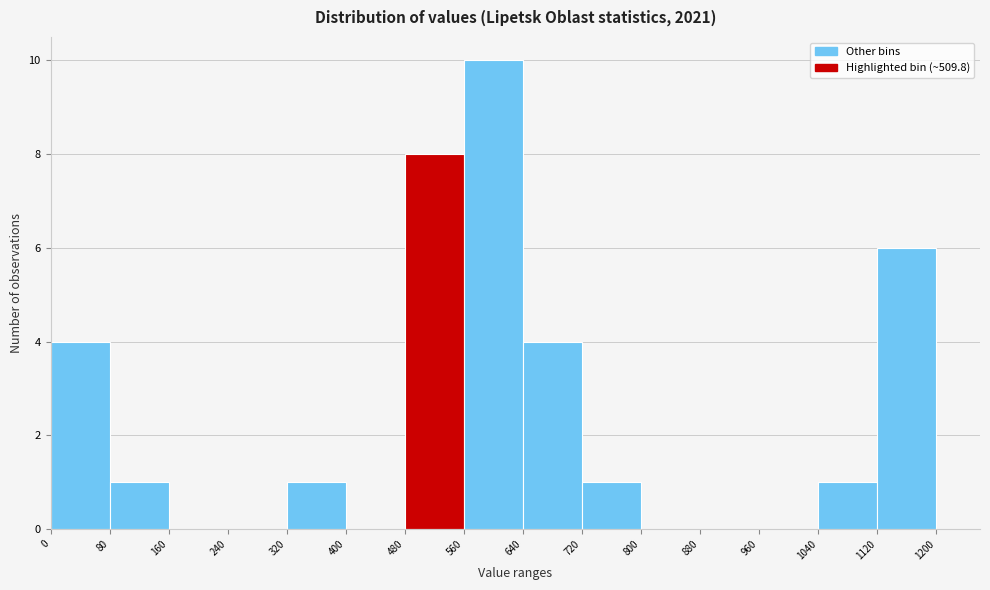

How tall is the bar that spans 80 to 160 on the x-axis? The values are not printed on the chart, so give them approximately, as read against the axis.

1